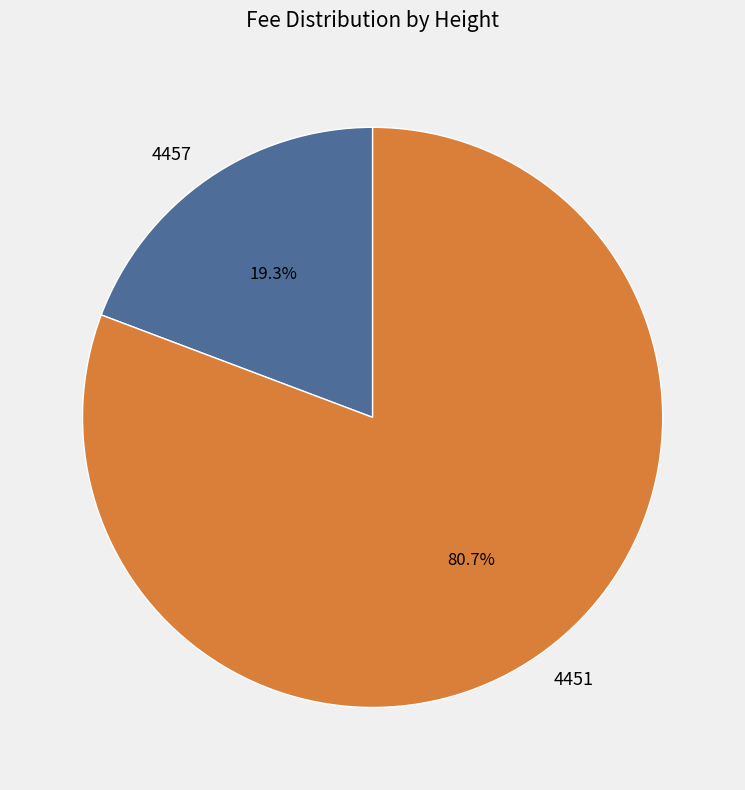

What is the largest slice in the pie chart?

4451